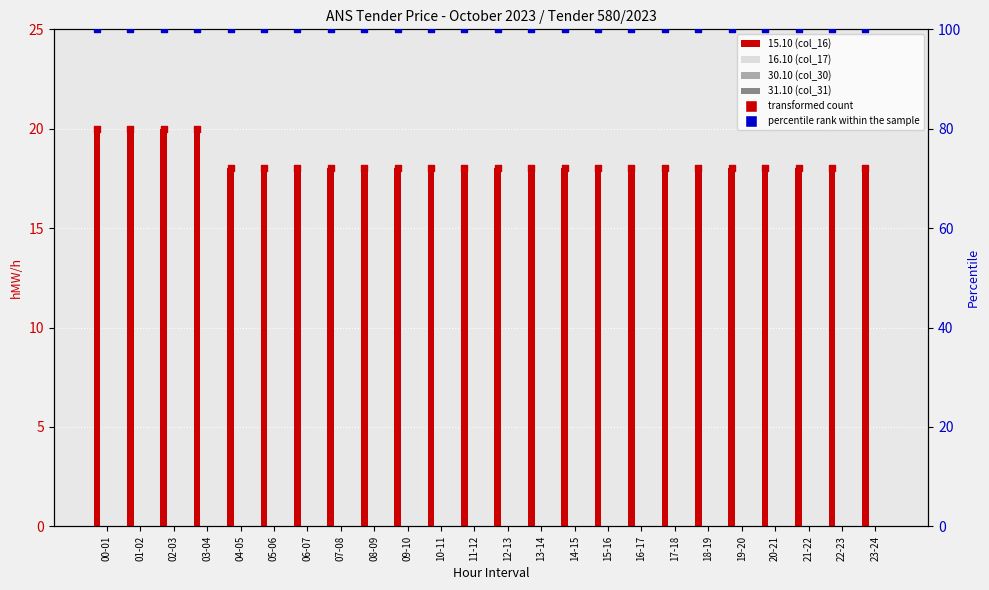

At which category is the sum across all series the highest?

00-01